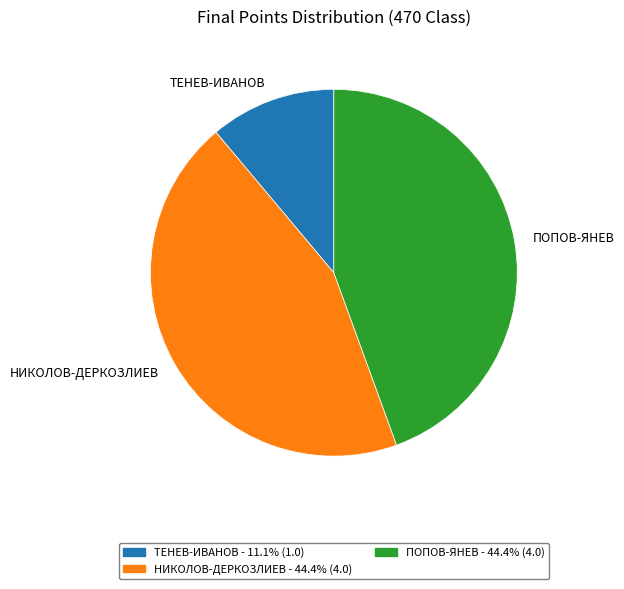

Which category has the smallest portion of the pie?

ТЕНЕВ-ИВАНОВ